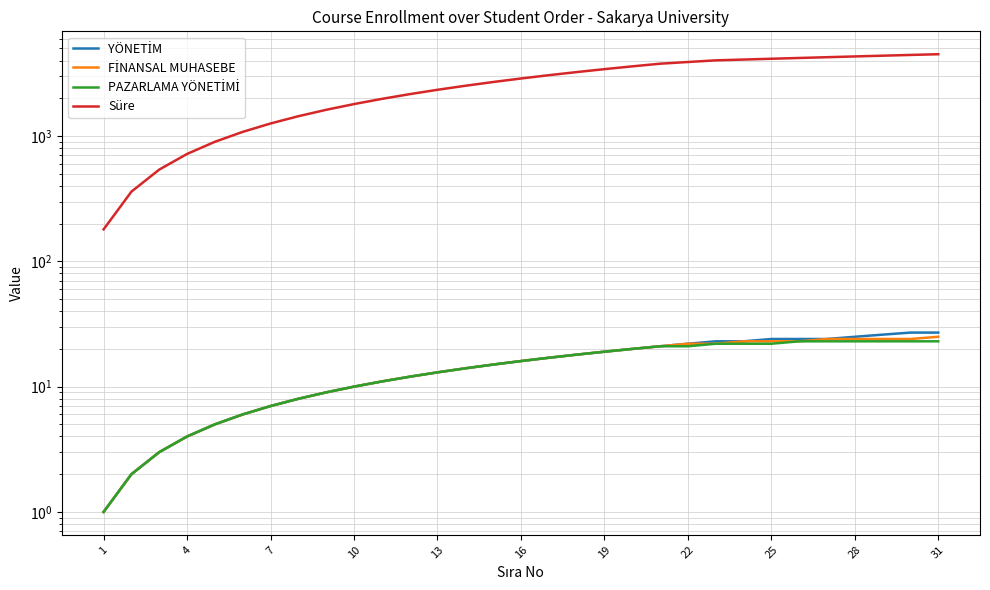

What is the maximum value for Süre?

4500